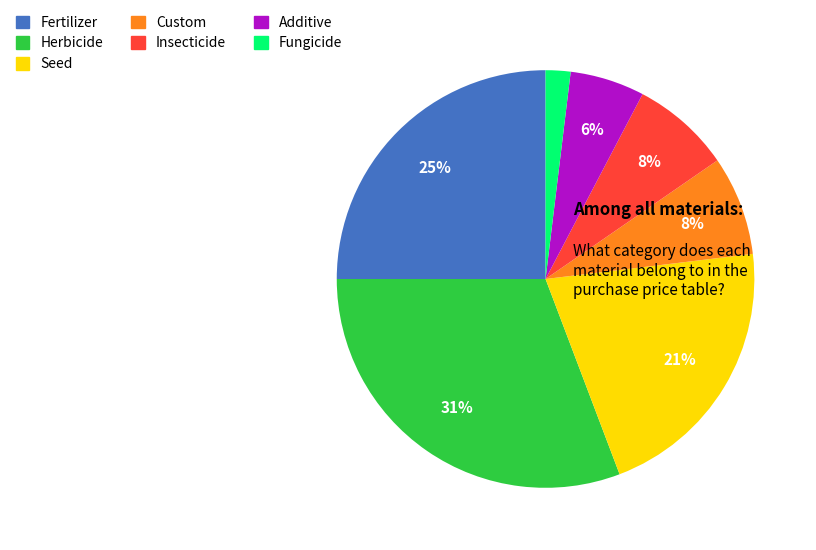

What is the largest slice in the pie chart?

Herbicide